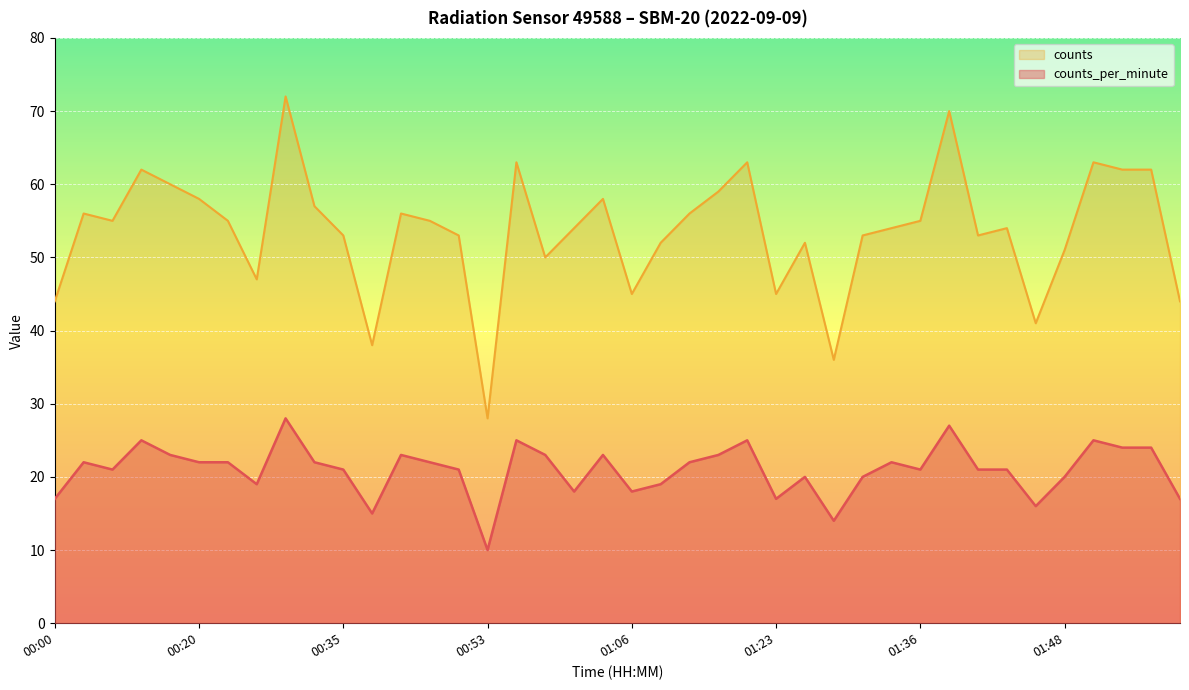

At which category does the chart reach its peak across all series?

00:30